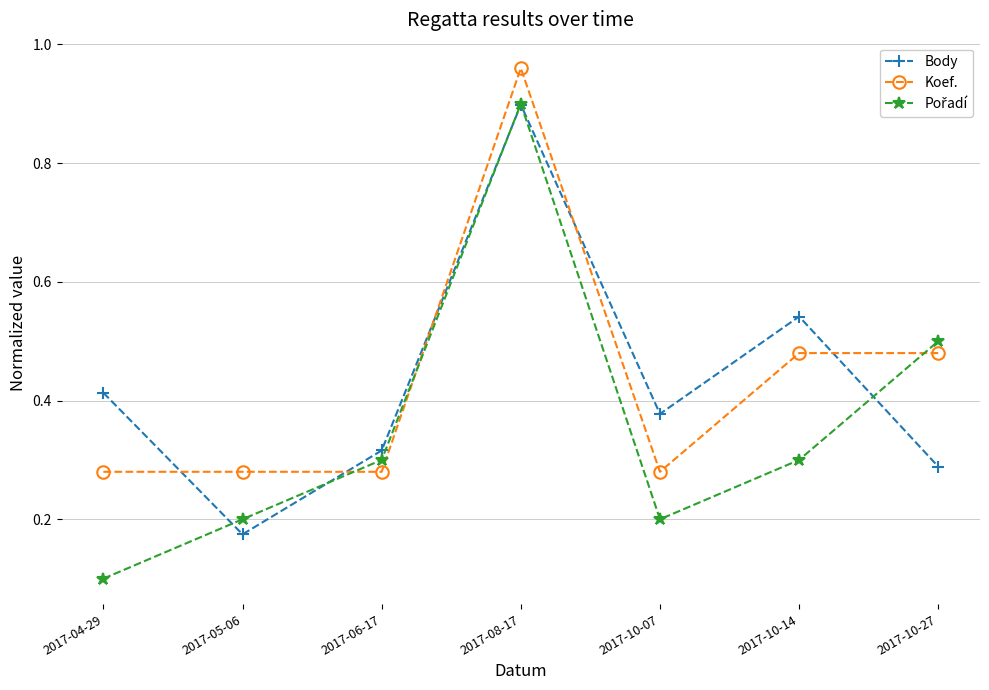

Is it true that Body equals 0.3 at 2017-06-17?

True